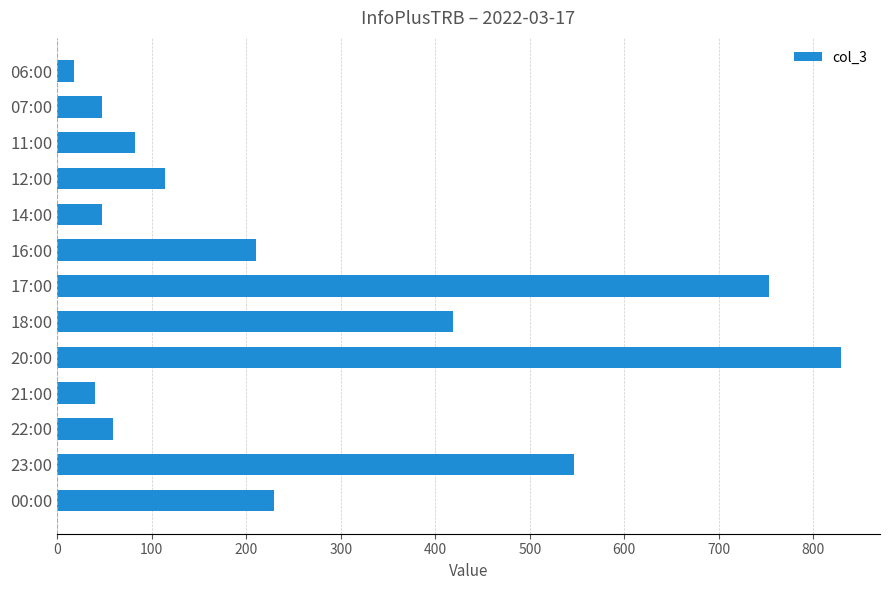

What is the ratio of the value at 17:00 to the value at 23:00?

1.4